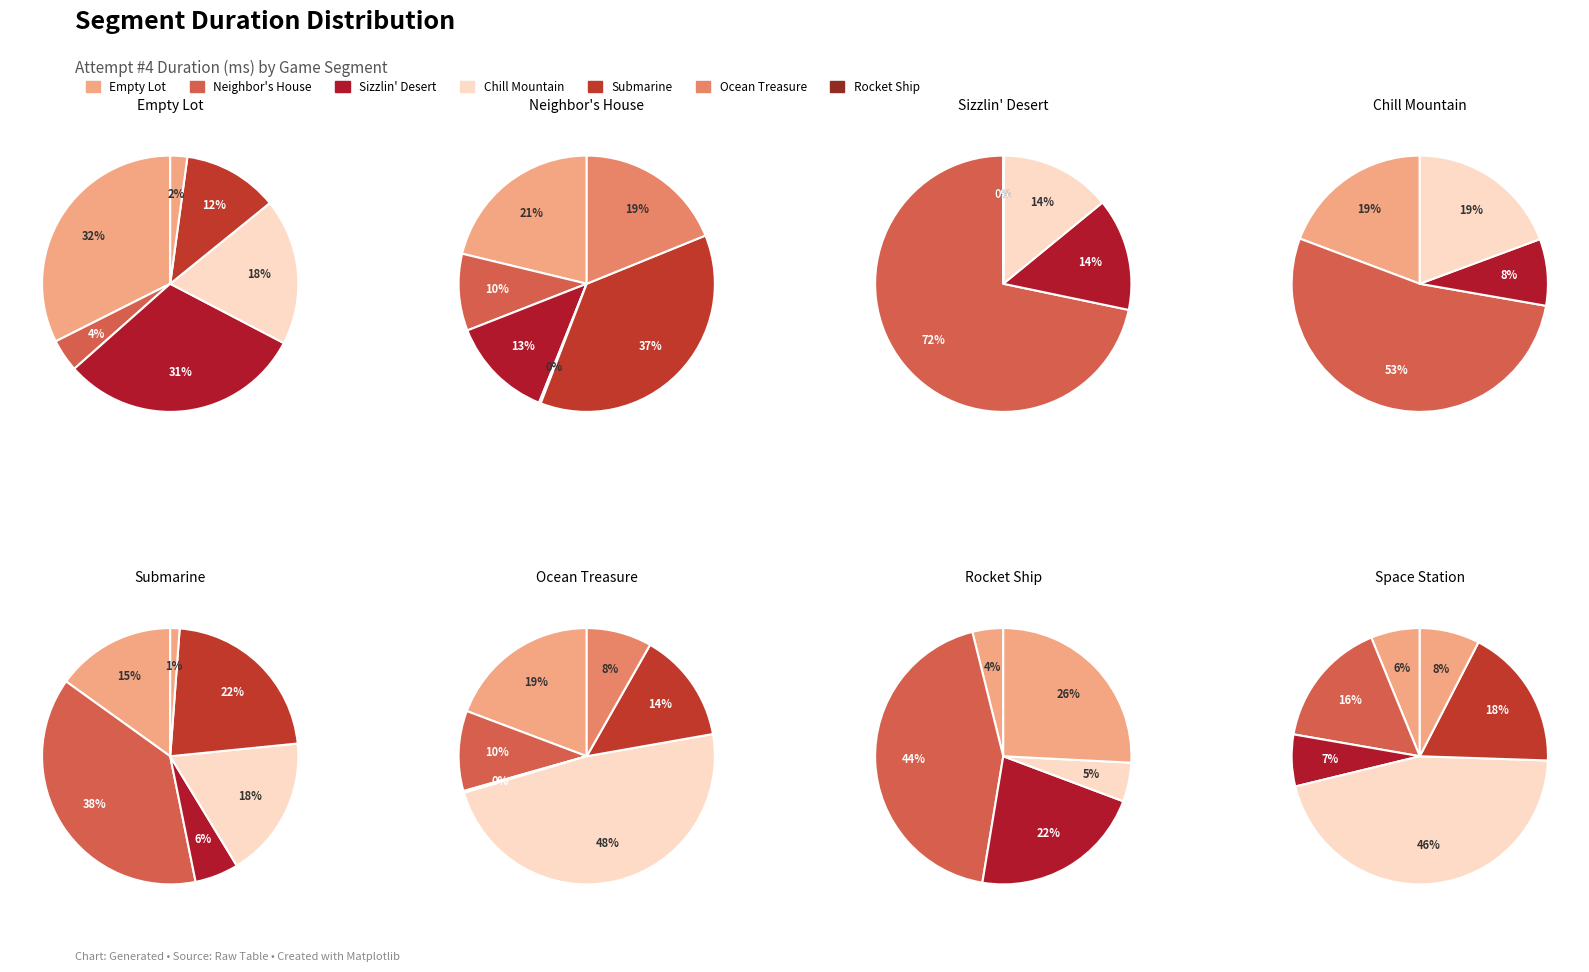

Does Rocket Ship account for over 50% of the chart?

No